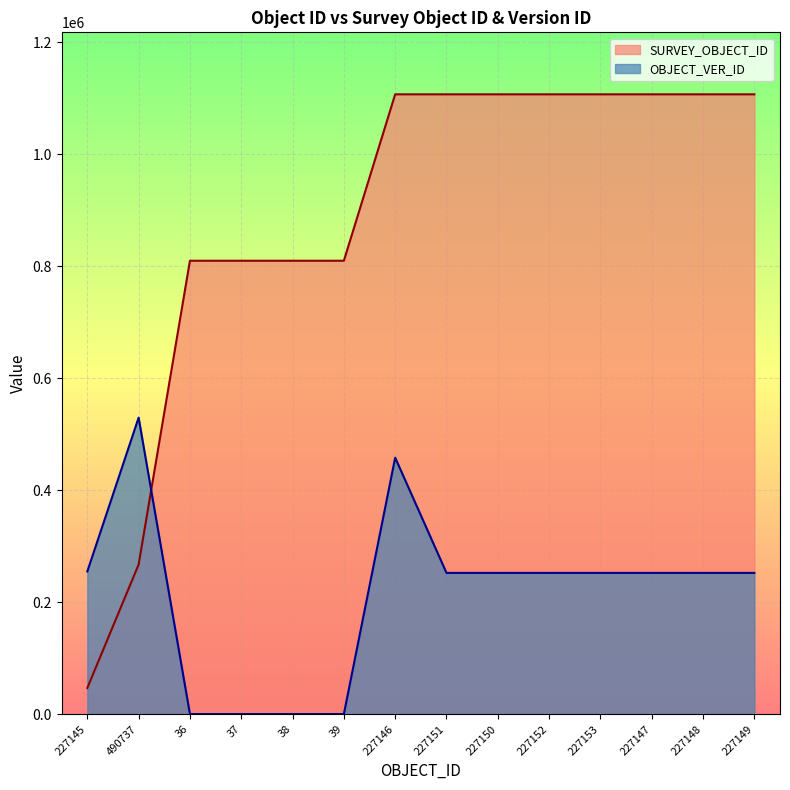

Reading right to left, list all the values displayed in this chart.

SURVEY_OBJECT_ID: 227149=1107047	227148=1107051	227147=1107046	227153=1107050	227152=1107045	227150=1107049	227151=1107044	227146=1107048	39=809908	38=809908	37=809908	36=809908	490737=267374	227145=47079
OBJECT_VER_ID: 227149=252520	227148=252519	227147=252522	227153=252526	227152=252523	227150=252524	227151=252525	227146=458287	39=435	38=435	37=435	36=435	490737=529756	227145=255094